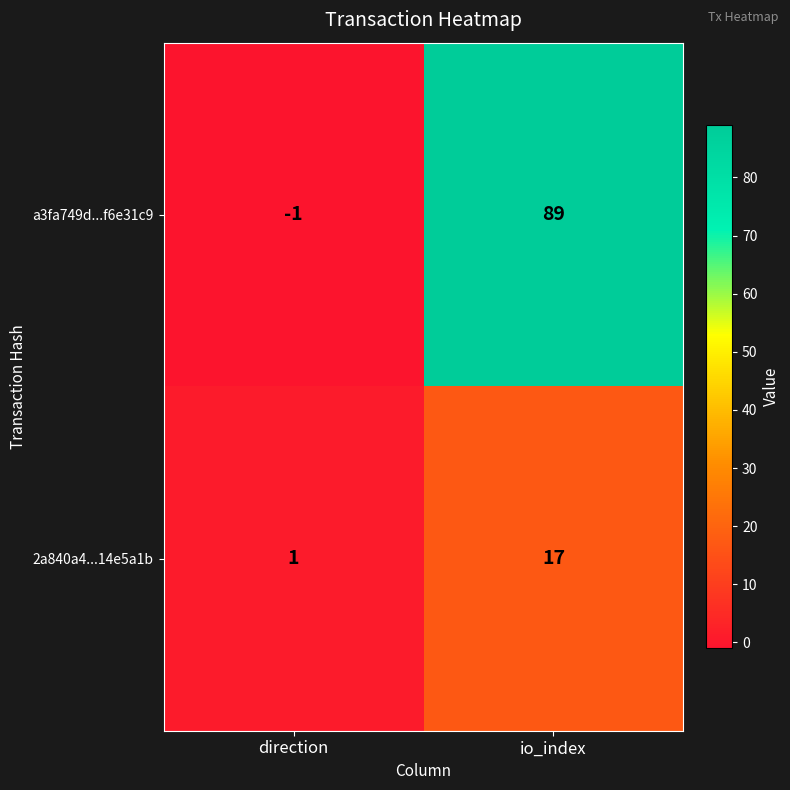

Reading left to right, list all the values displayed in this chart.

a3fa749d...f6e31c9: -1	89
2a840a4...14e5a1b: 1	17